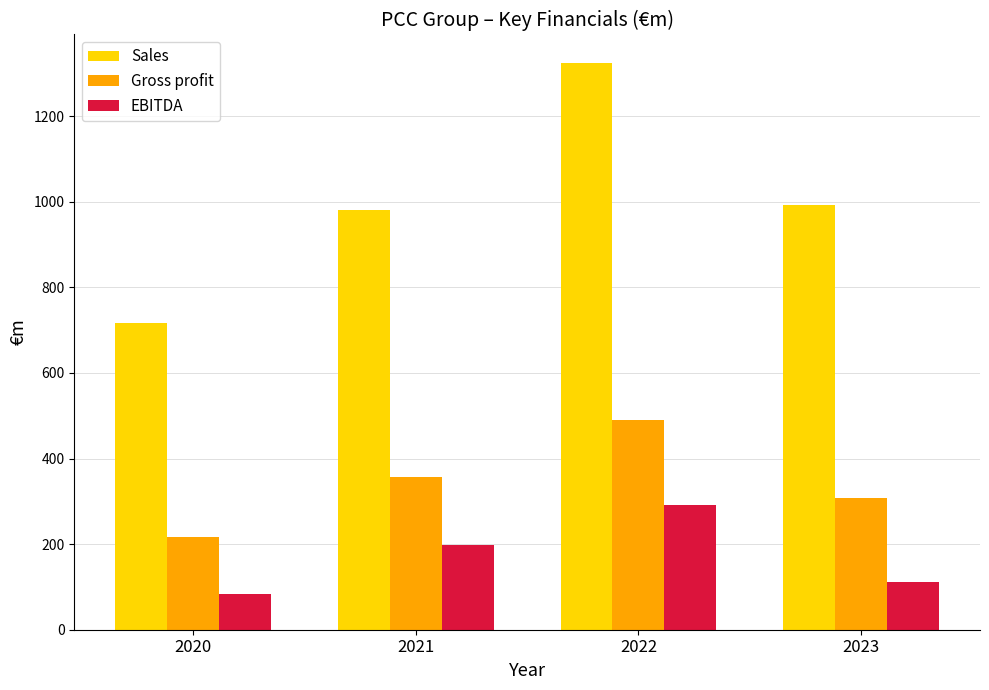

At which category is the sum across all series the highest?

2022